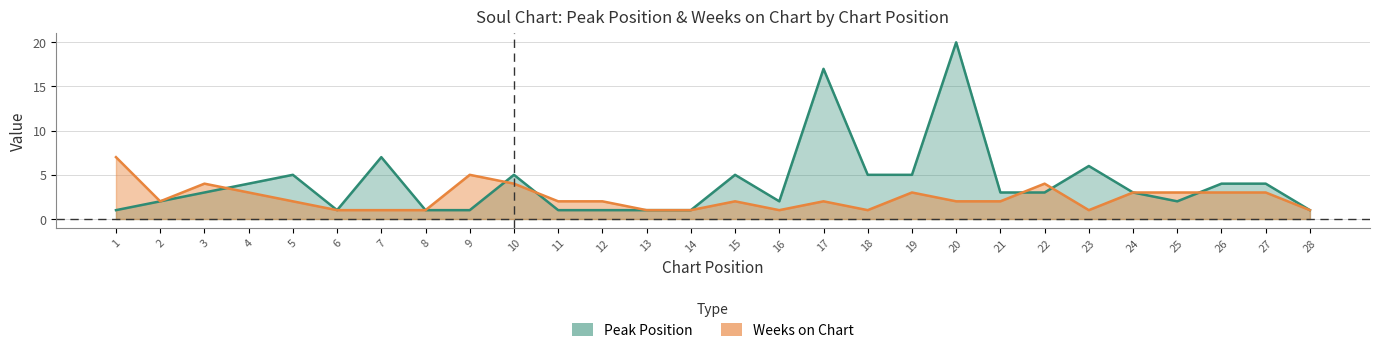

What is the value of the Weeks on Chart point at the 12th from the left?

2